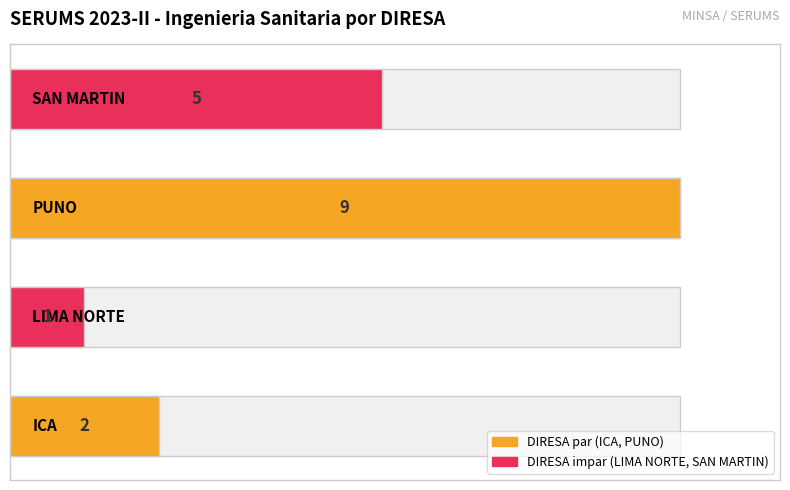

What is the maximum value shown in the chart?

9